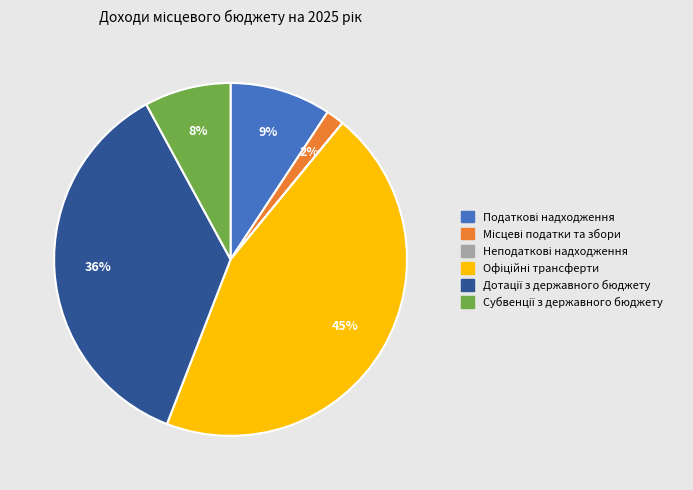

To the nearest percent, what is the average slice percentage?

17%